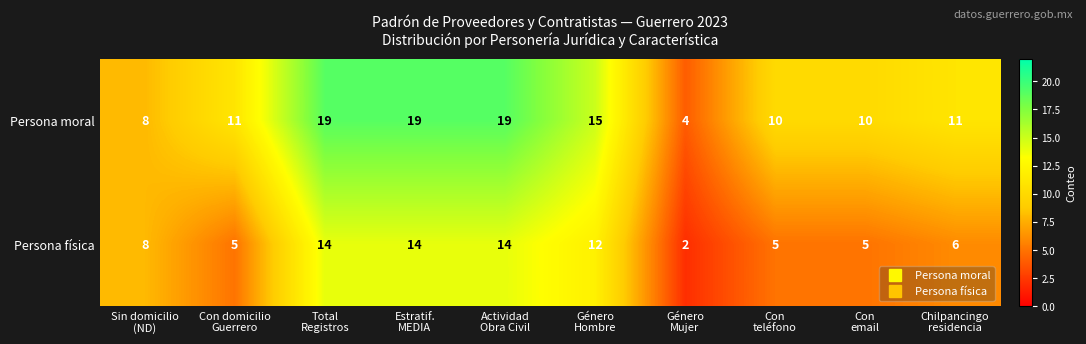

List the series in order of their peak value, lowest first.

Persona física, Persona moral